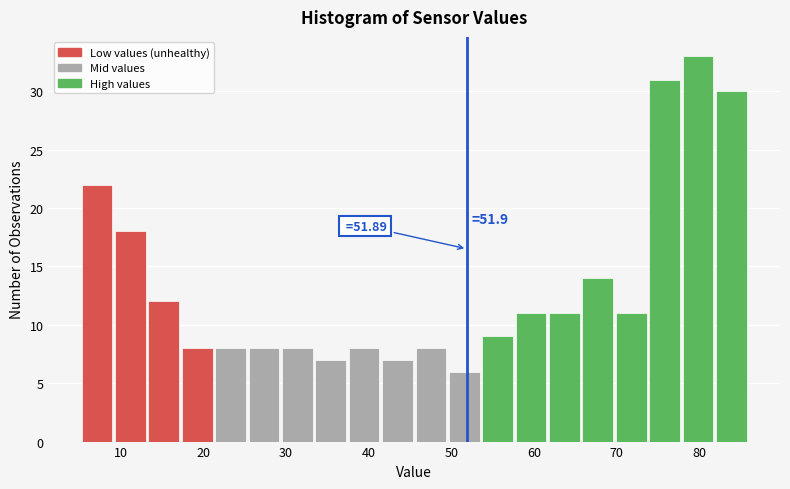

Over which range of the x-axis is the bar tallest?

78 to 82